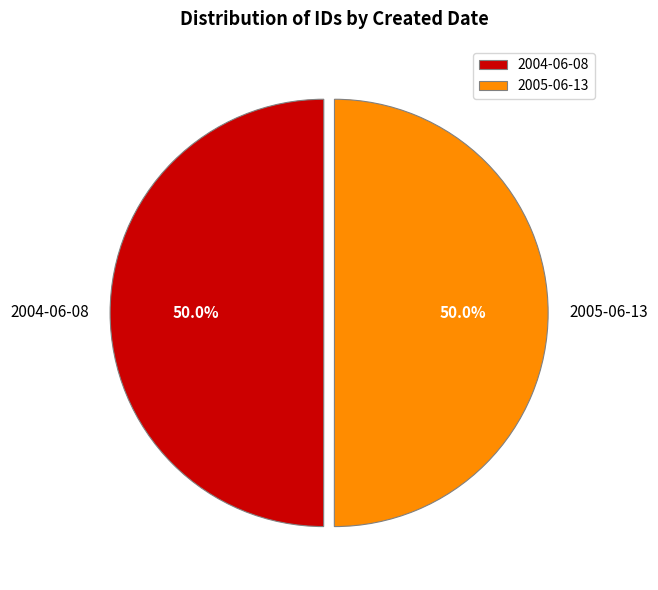

The 2005-06-13 slice represents 39% of the pie. True or false?

False